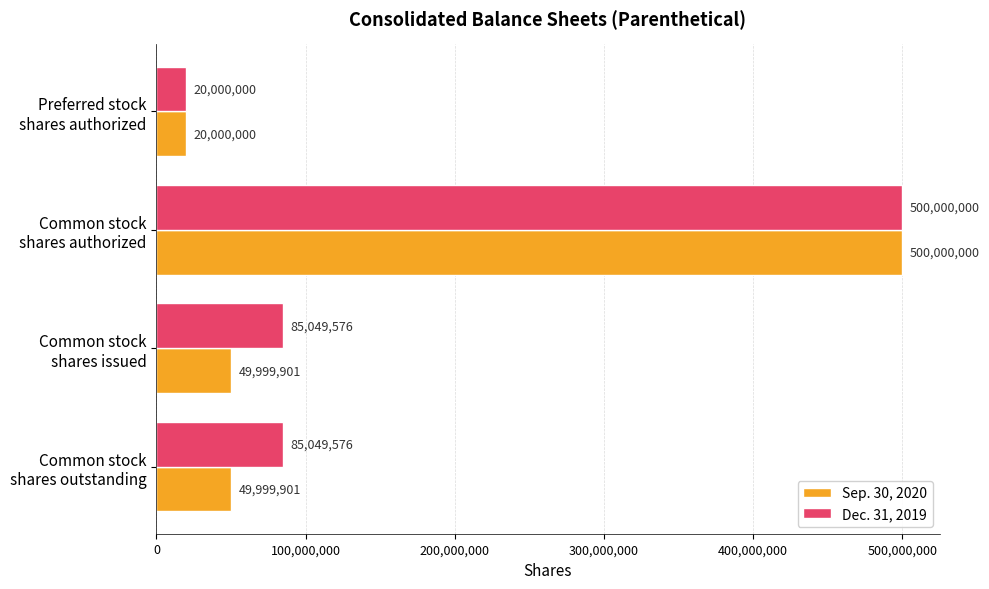

Count the Dec. 31, 2019 values in the range 85049576 to 500000000.

3